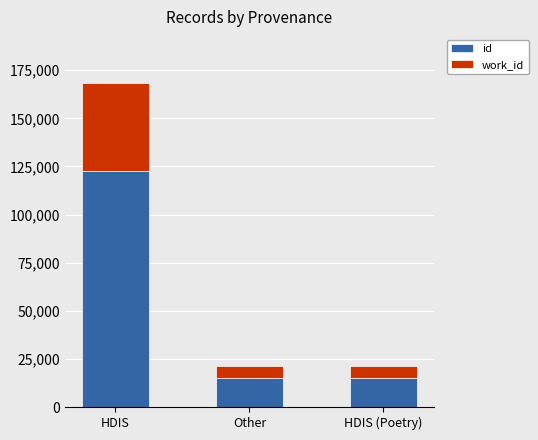

Which series has the widest spread of values?

id